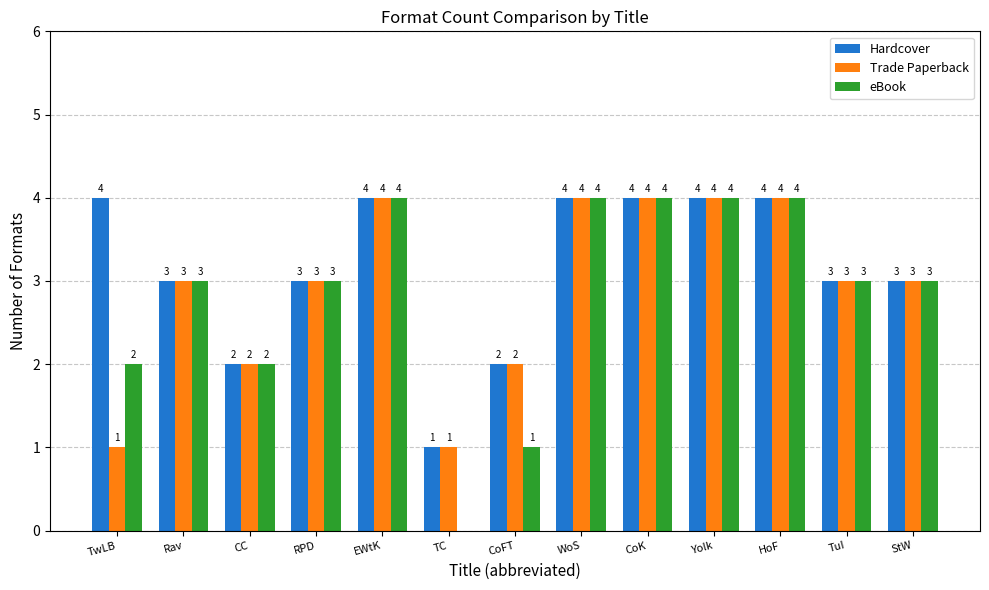

Which series has the largest range (max minus min)?

eBook